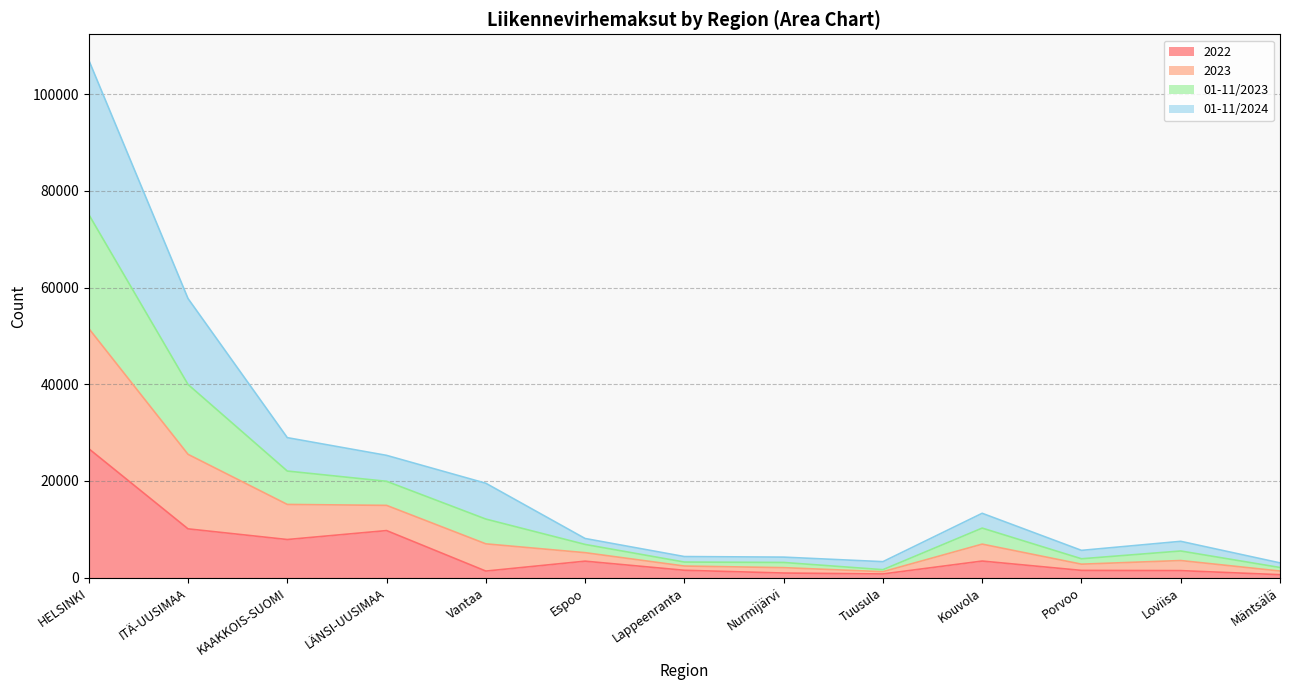

The 01-11/2024 series shows 1019 at Tuusula. True or false?

False